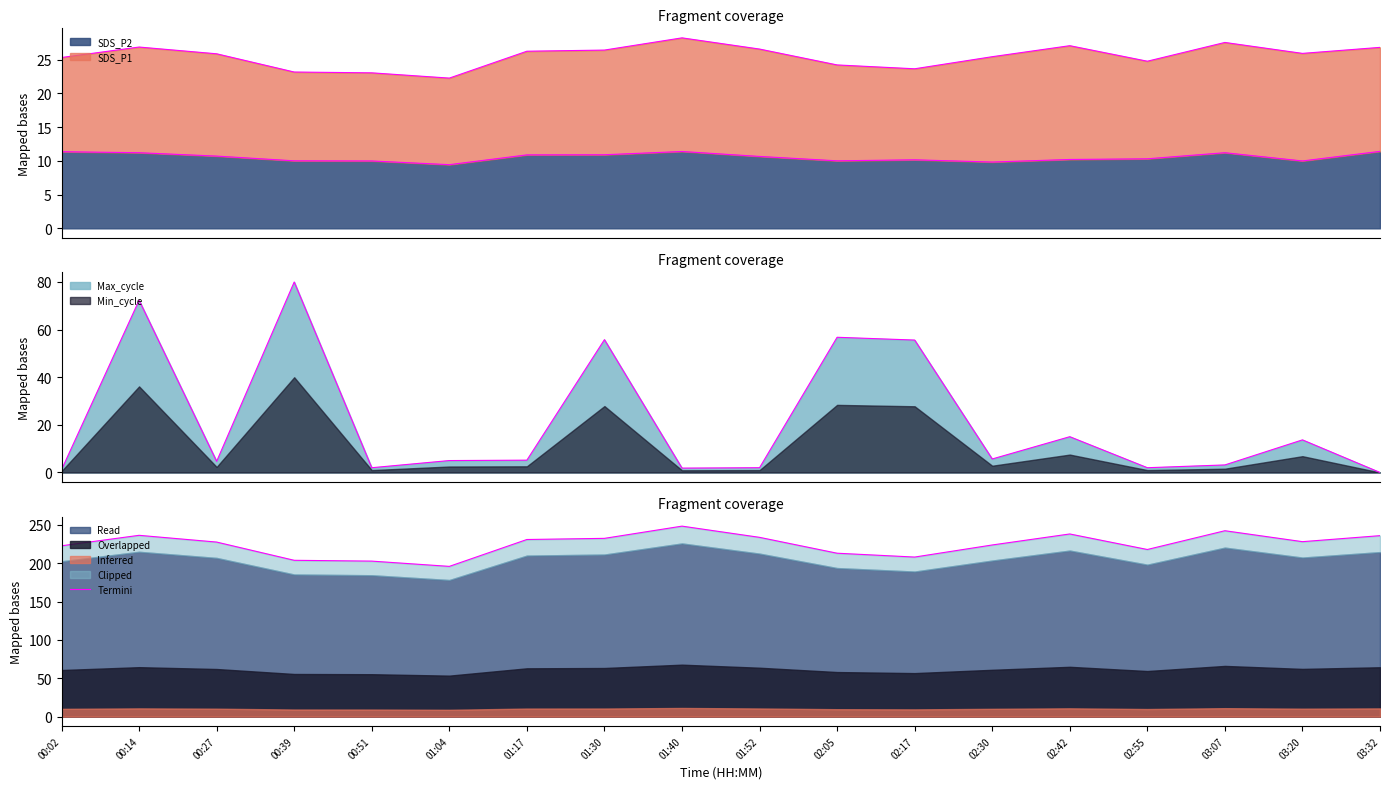

At which category does the chart reach its peak across all series?

01:40